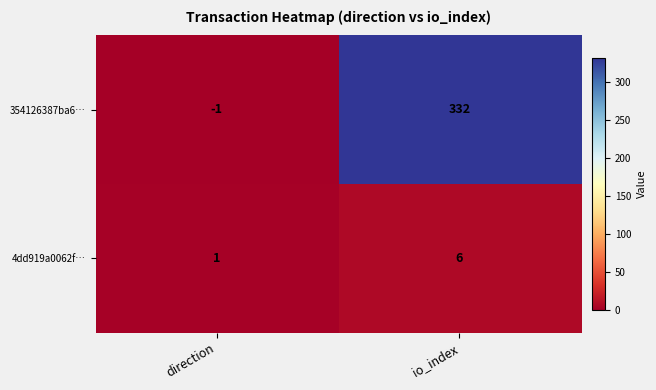

How many data points does each series have?

2